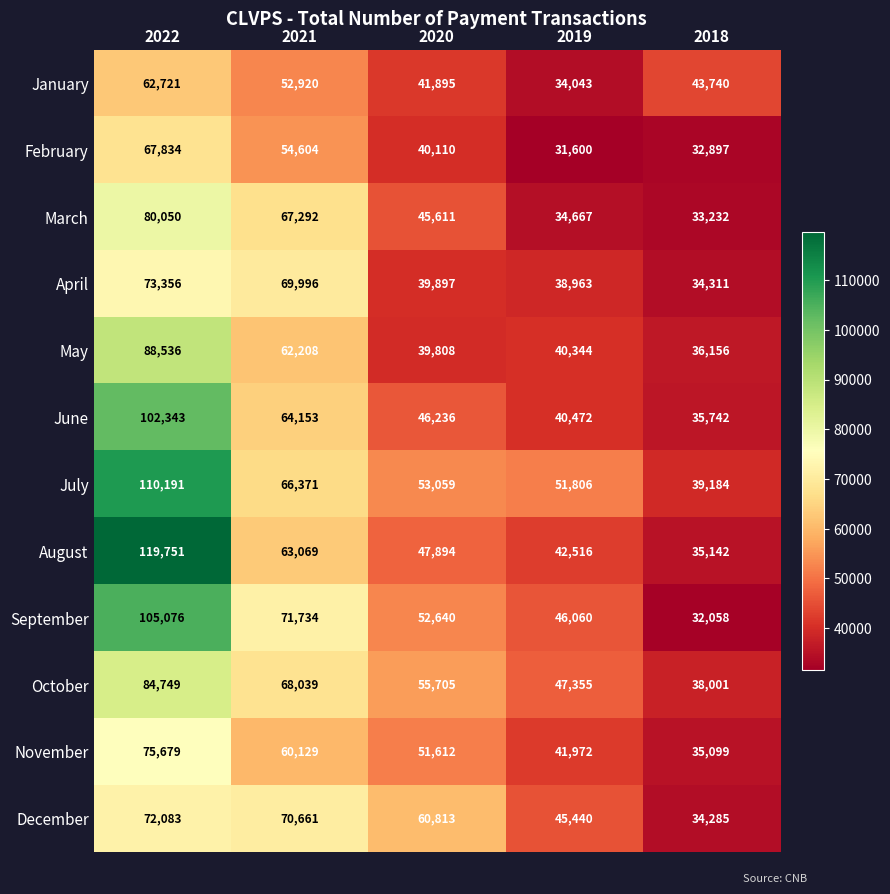

What is the total value across all series at 2019?

495238